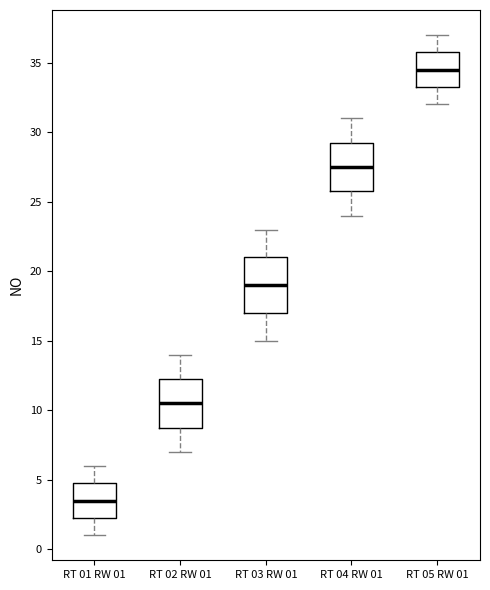

Where does the lower whisker of the box for RT 01 RW 01 end on the y-axis? The values are not printed on the chart, so give them approximately, as read against the axis.

1.0